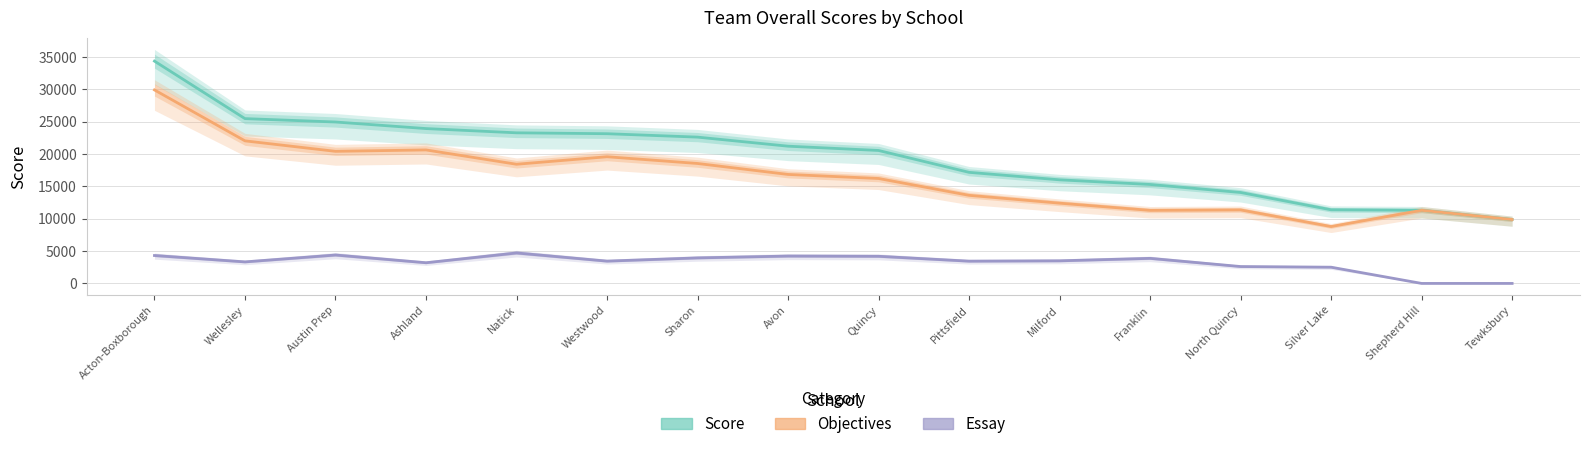

Is the value of Score at Shepherd Hill greater than the value of Objectives at Pittsfield?

No